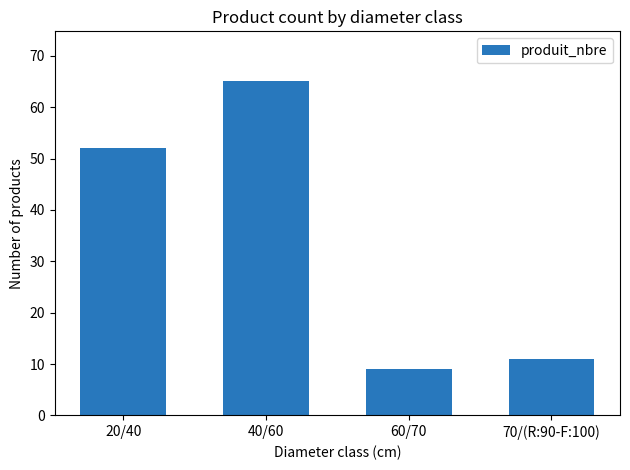

What is the difference between the values at 20/40 and 60/70?

43